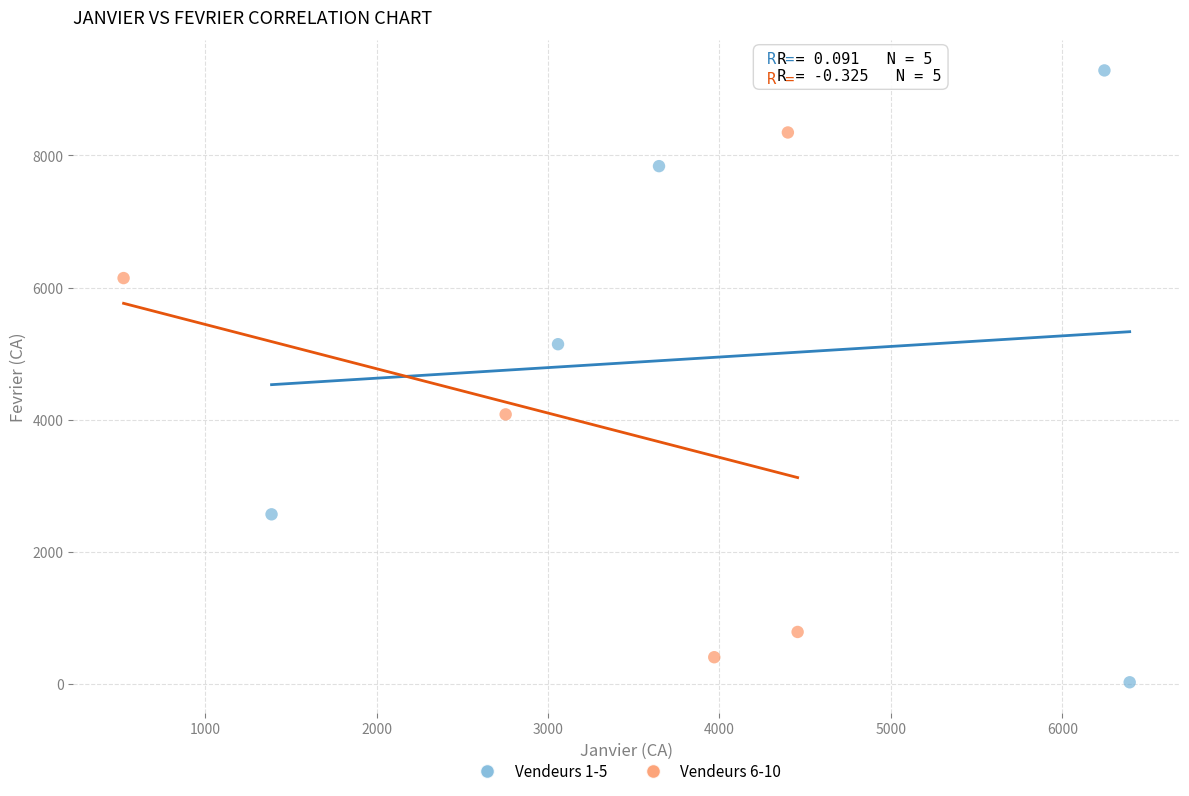

Which series contains the lowest Y value?

Vendeurs 1-5